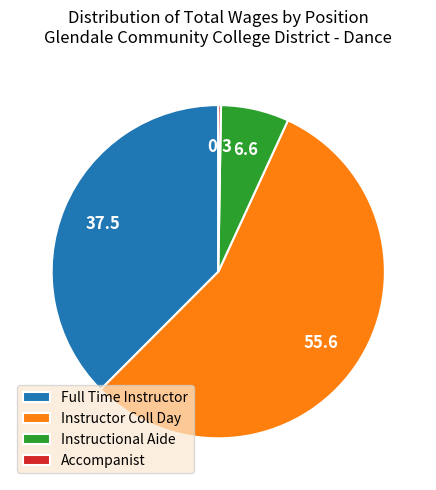

Which has a higher value, Instructional Aide or Instructor Coll Day?

Instructor Coll Day